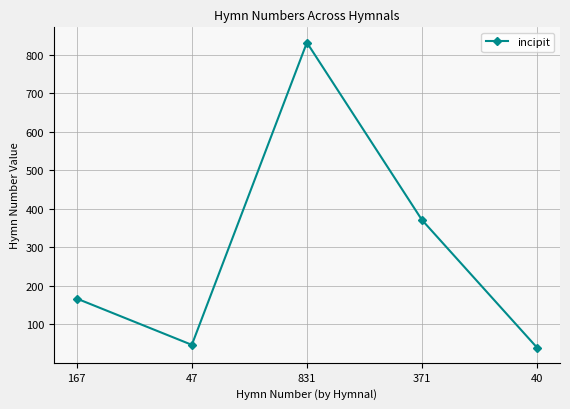

Is it true that the value at 831 is 831?

True